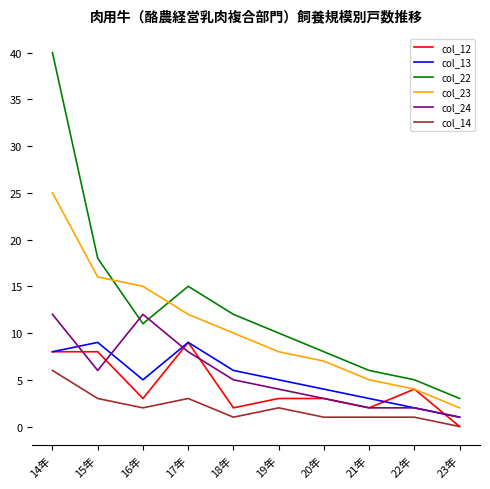

True or false: col_23 and col_14 intersect in this chart.

False